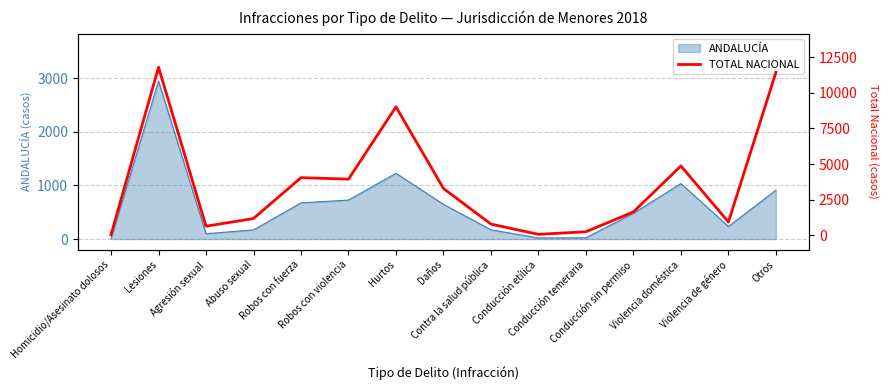

Reading right to left, extract all data points from this chart.

11424	944	4871	1650	261	78	796	3293	9011	3945	4051	1185	648	11782	52